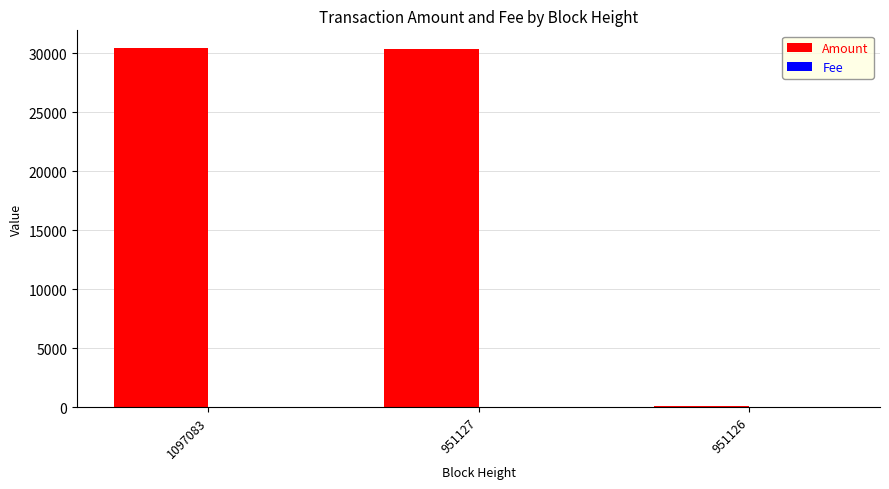

Which series has the largest total across all categories?

Amount